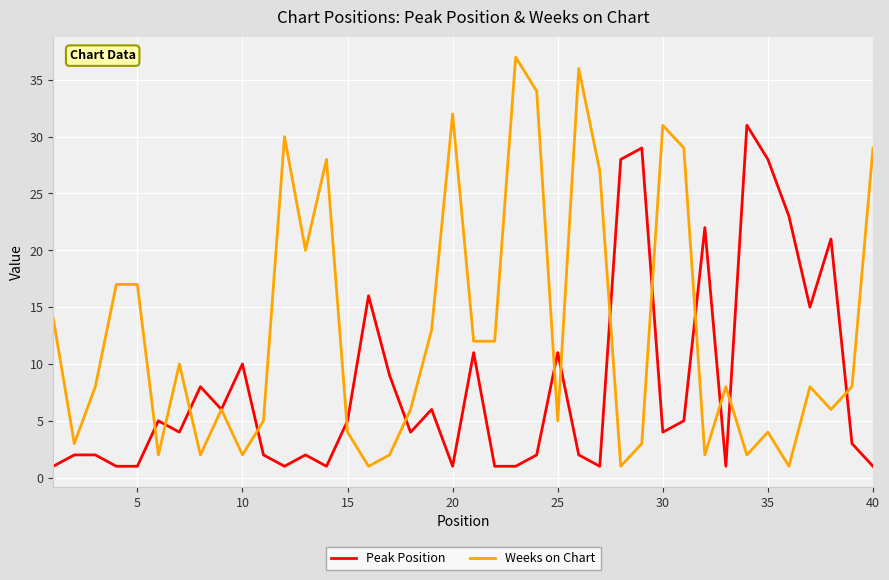

Which series has the largest total across all categories?

Weeks on Chart